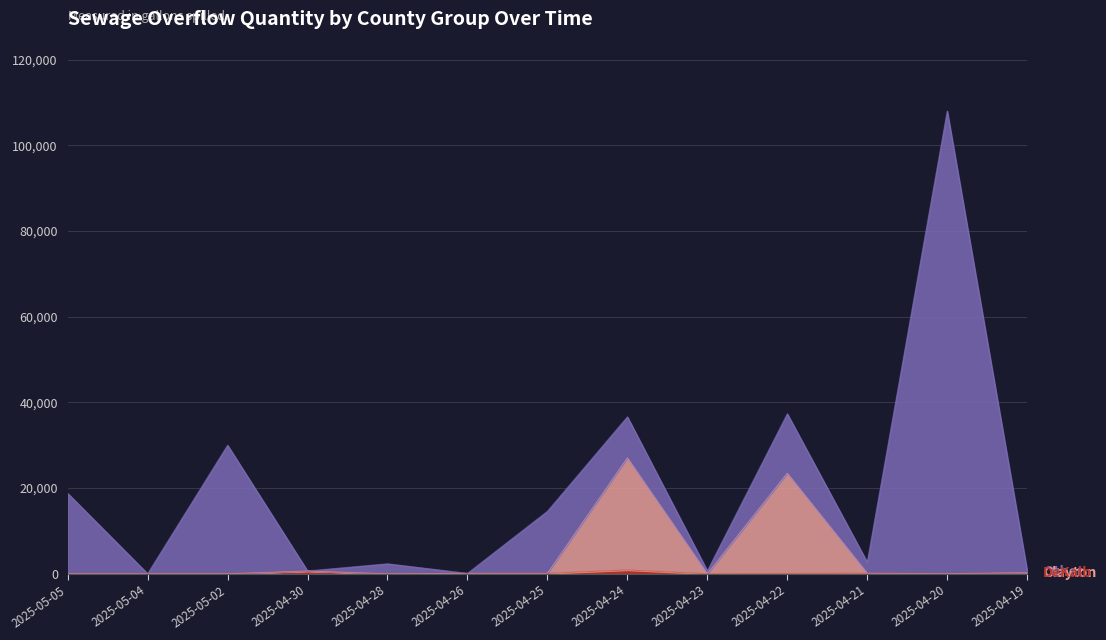

What is the total value across all series at 2025-04-25?

14600